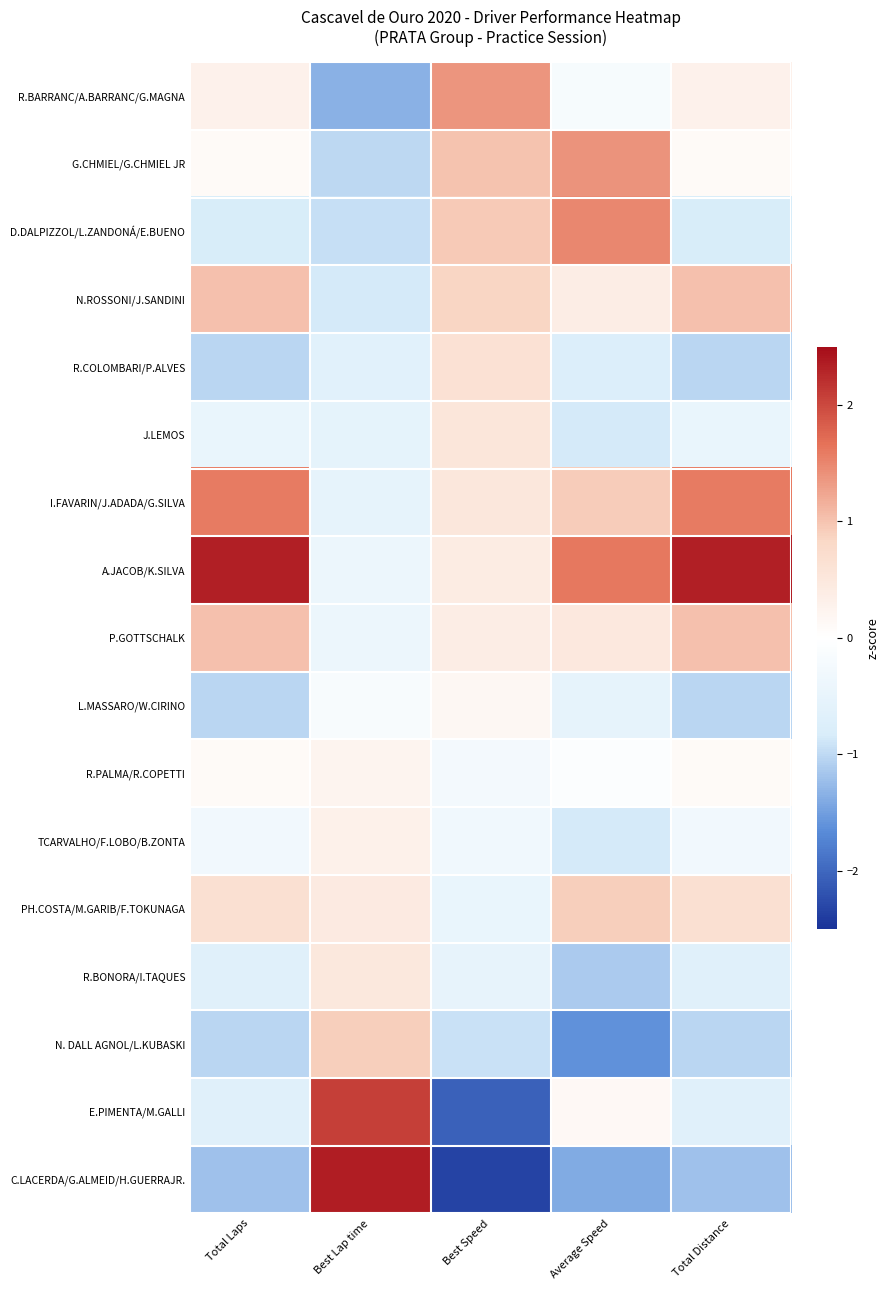

Rank the series at Total Laps from lowest to highest value.

C.LACERDA/G.ALMEID/H.GUERRAJR., R.COLOMBARI/P.ALVES, L.MASSARO/W.CIRINO, N. DALL AGNOL/L.KUBASKI, D.DALPIZZOL/L.ZANDONÁ/E.BUENO, R.BONORA/I.TAQUES, E.PIMENTA/M.GALLI, J.LEMOS, TCARVALHO/F.LOBO/B.ZONTA, G.CHMIEL/G.CHMIEL JR, R.PALMA/R.COPETTI, R.BARRANC/A.BARRANC/G.MAGNA, PH.COSTA/M.GARIB/F.TOKUNAGA, N.ROSSONI/J.SANDINI, P.GOTTSCHALK, I.FAVARIN/J.ADADA/G.SILVA, A.JACOB/K.SILVA